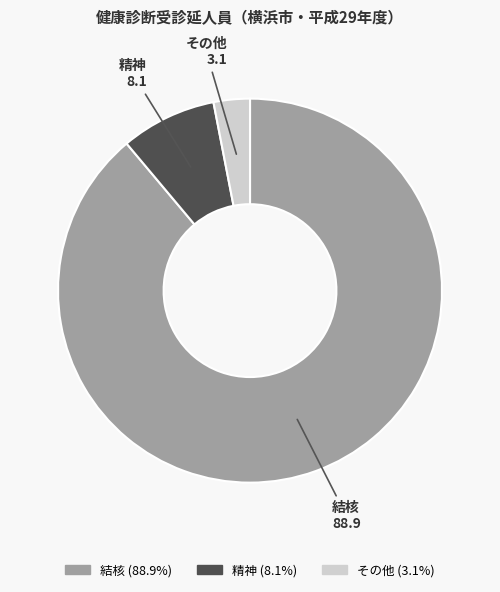

Which slice is the largest?

結核